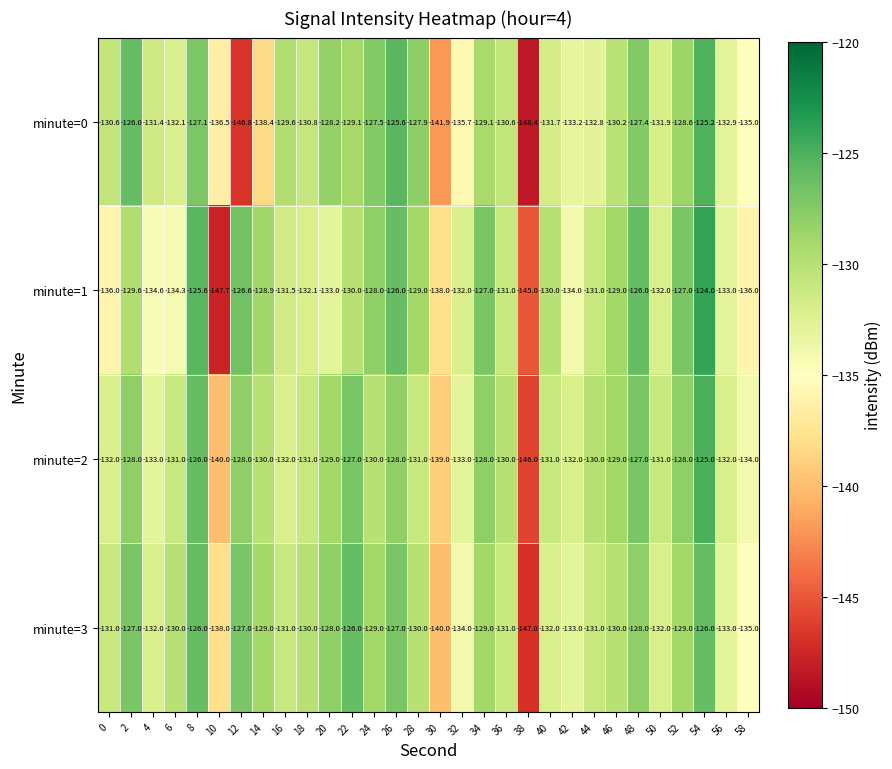

The value of minute=1 at 30 is -138.0. True or false?

True